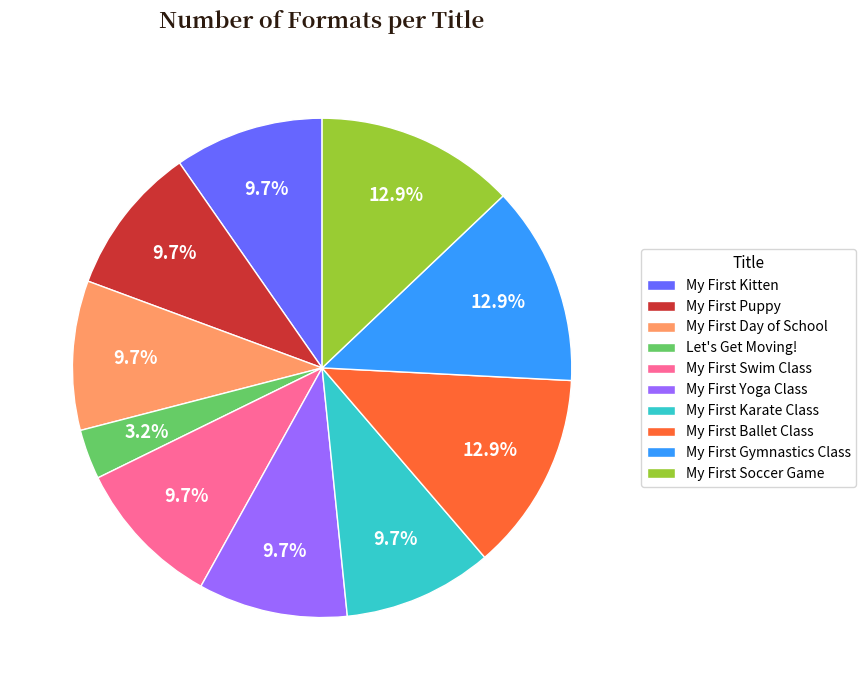

Which category has the smallest portion of the pie?

Let's Get Moving!